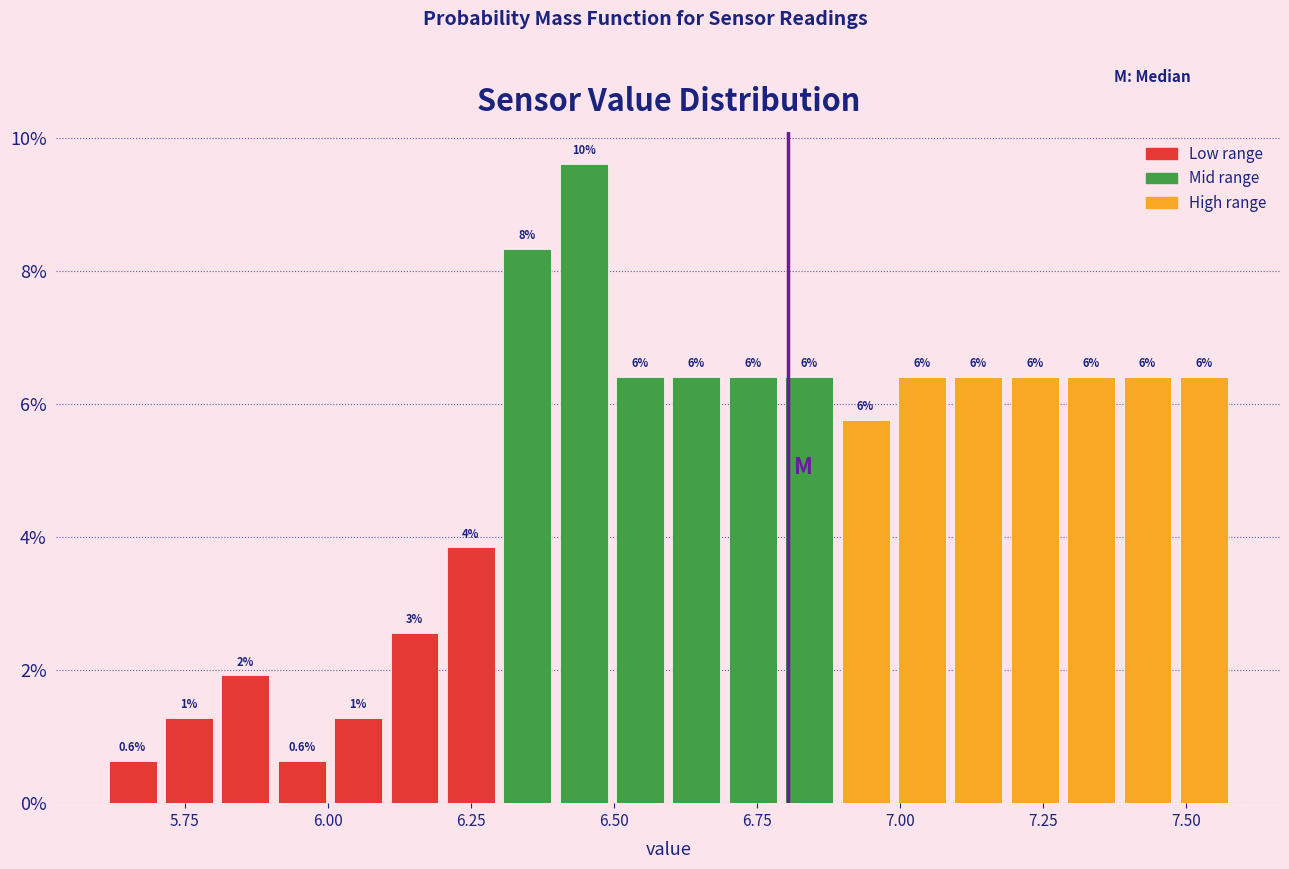

Read against the x-axis, roughly where is the centre of the tallest bar?

6.45